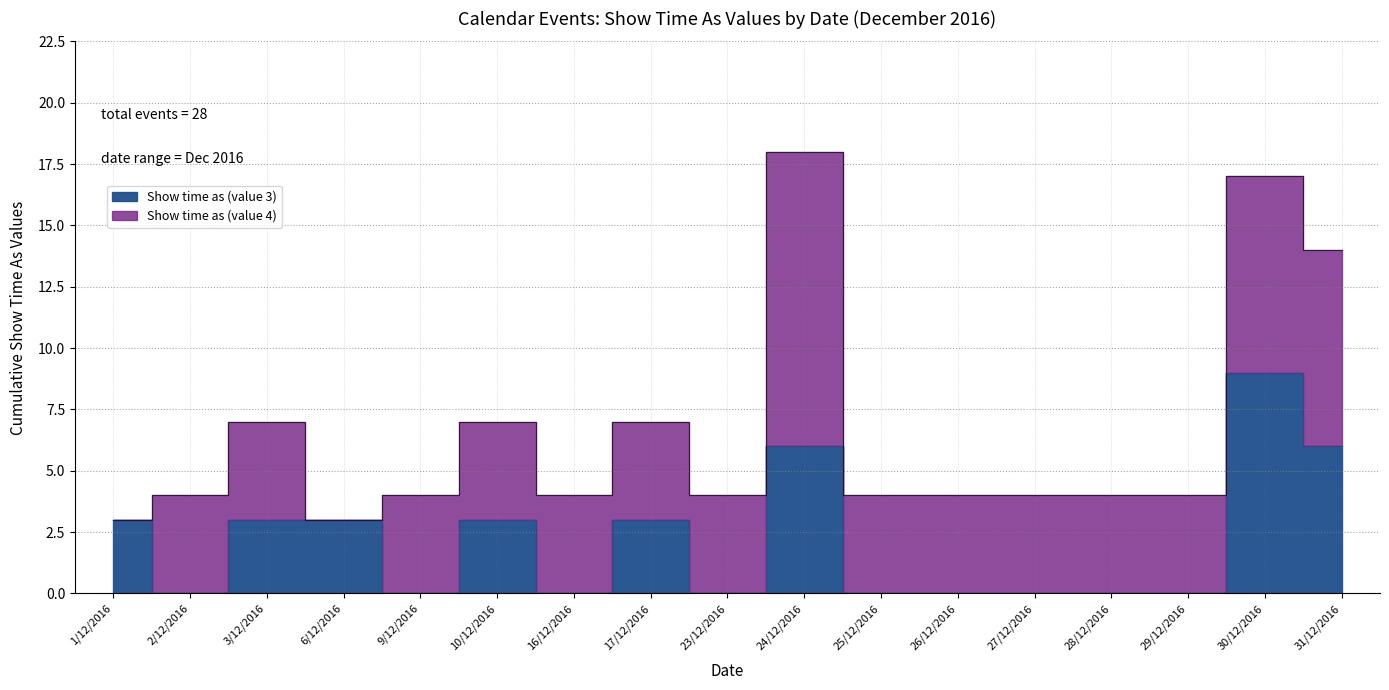

What is the change in value from 1/12/2016 to 28/12/2016?

-3